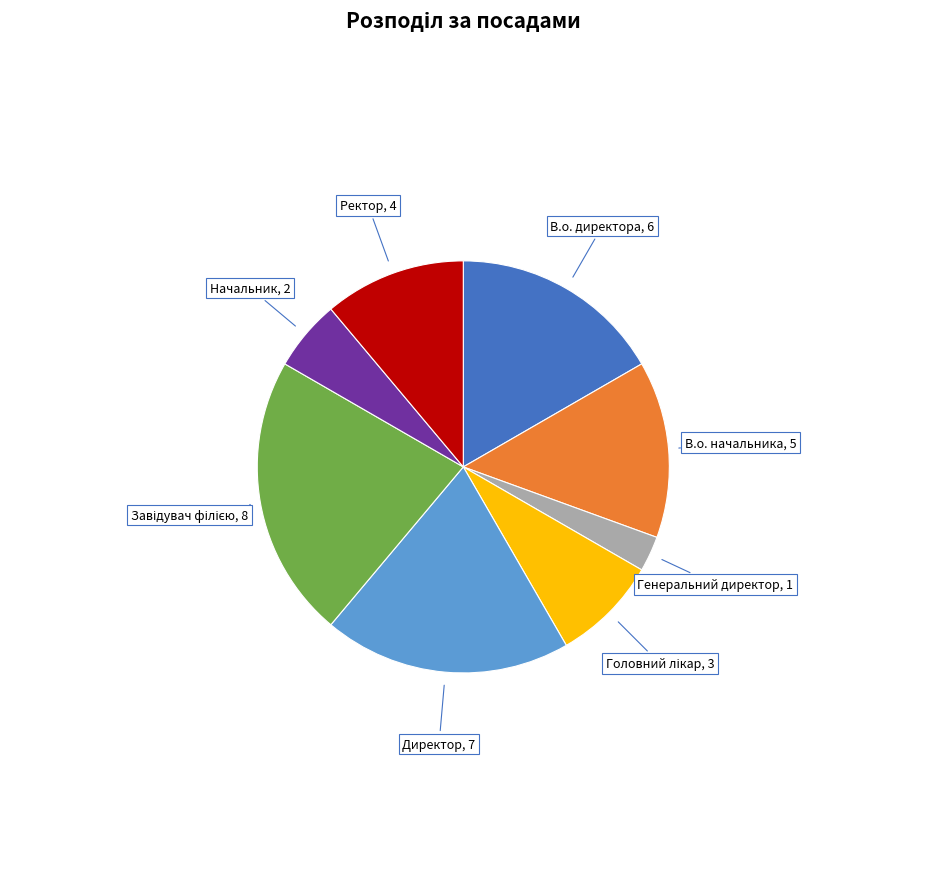

Is there a majority slice in this chart?

No